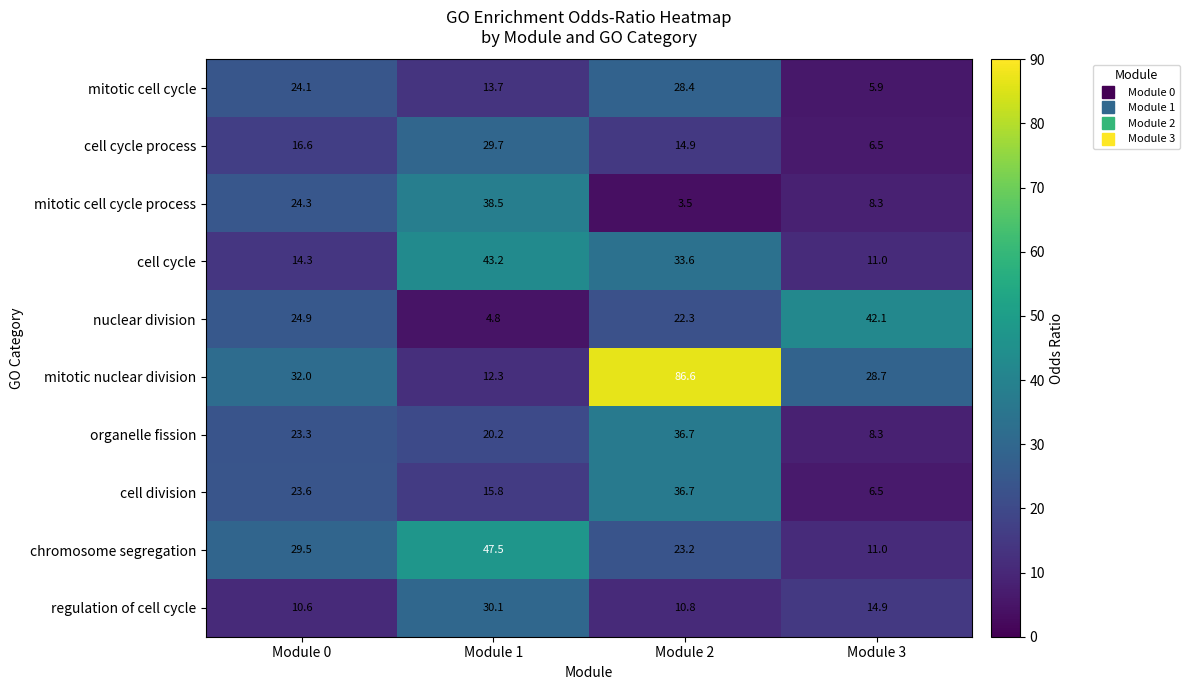

What is the lowest value of the mitotic cell cycle process series?

3.5